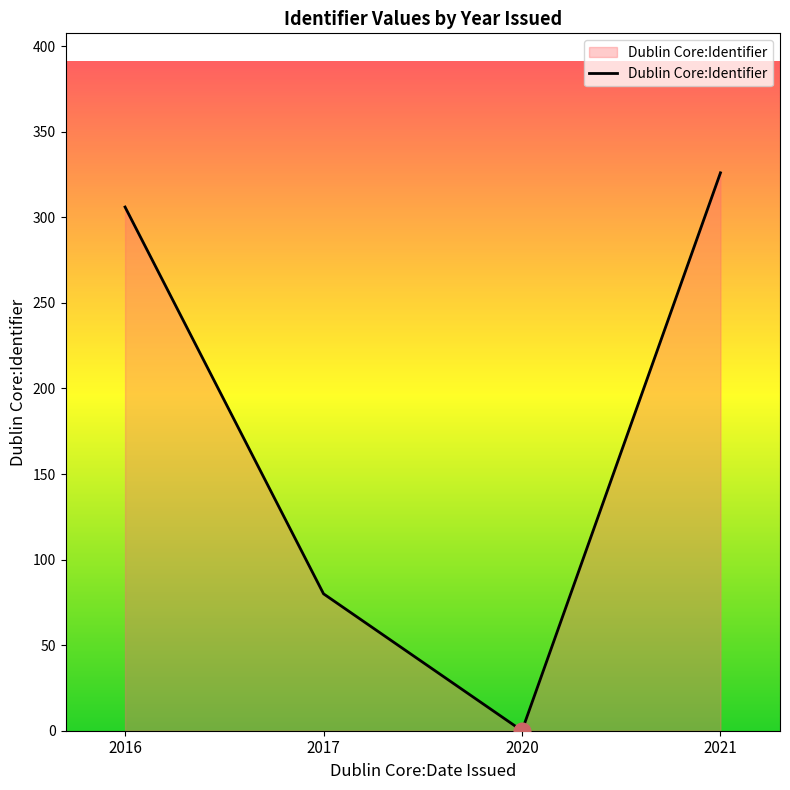

Reading left to right, what are all the values shown in this chart?

2016=306	2017=80	2020=0	2021=326